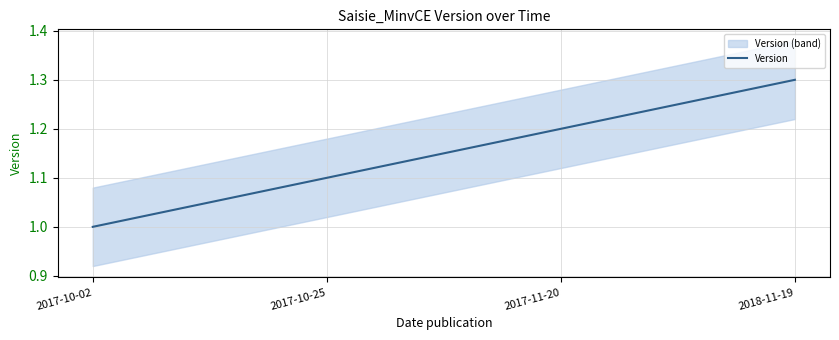

Count the values in the range 1 to 2.

4